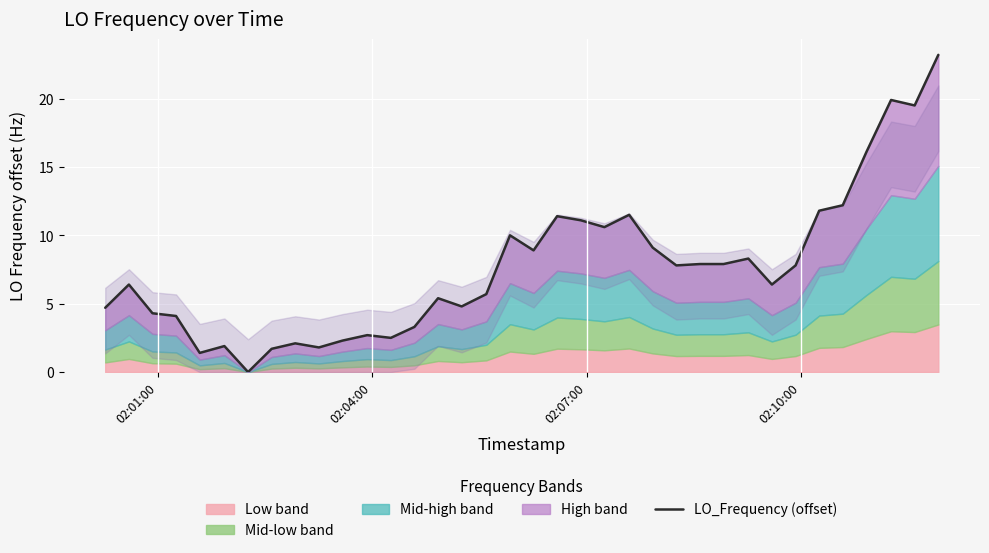

Reading right to left, transcribe all the data shown in this chart.

23.2	19.5	19.9	16.1	12.2	11.8	7.8	6.4	8.3	7.9	7.9	7.8	9.1	11.5	10.6	11.1	11.4	8.9	10.0	5.7	4.8	5.4	3.3	2.5	2.7	2.3	1.8	2.1	1.7	0.0	1.9	1.4	4.1	4.3	6.4	4.7